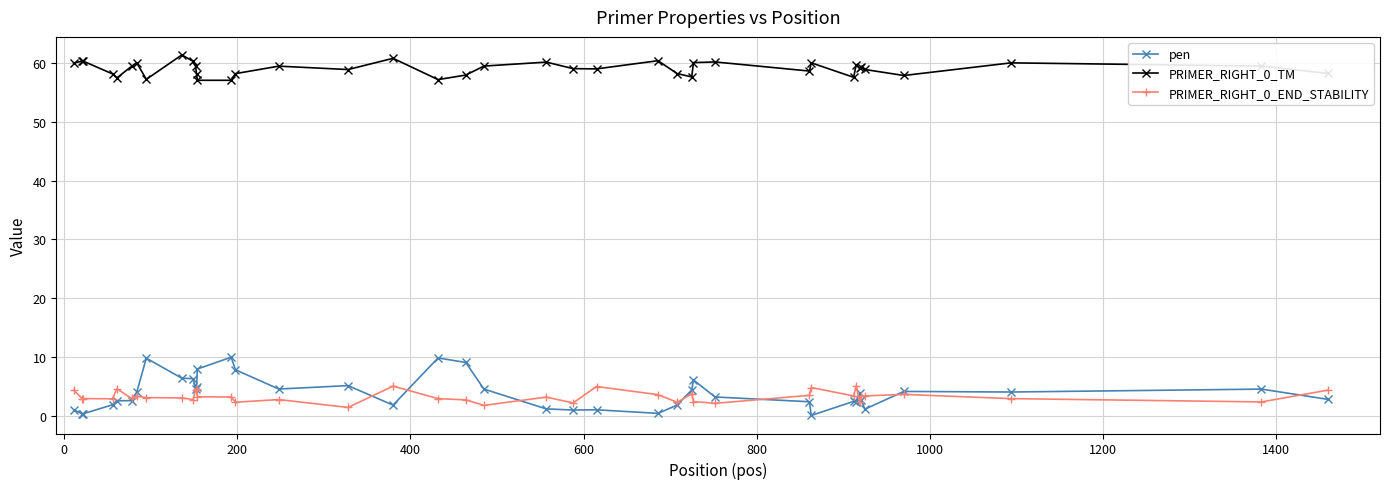

True or false: pen and PRIMER_RIGHT_0_TM intersect in this chart.

False